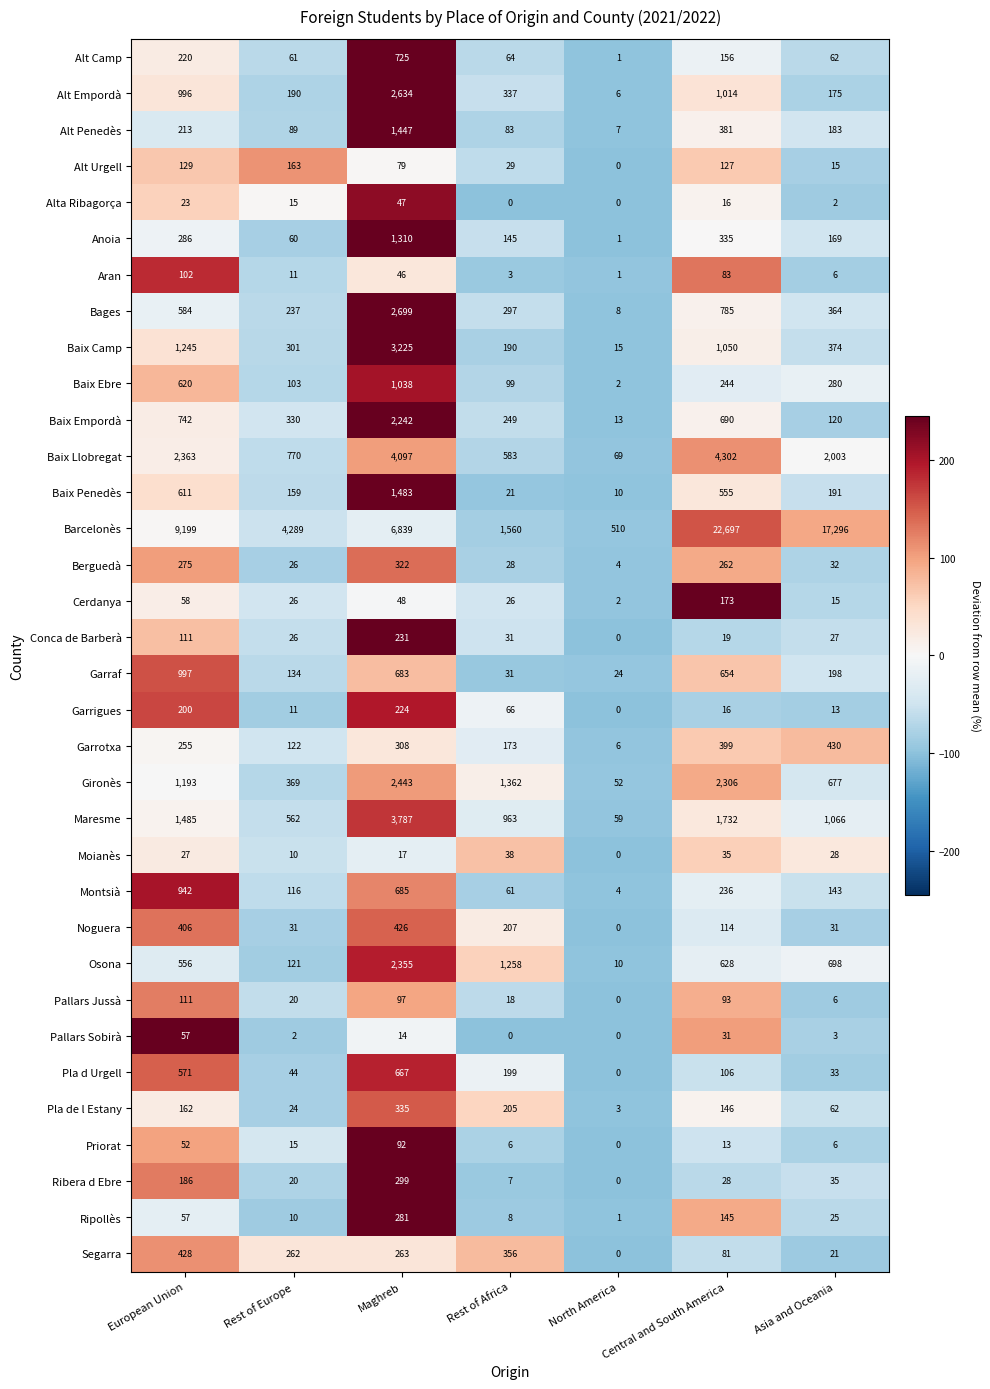

List the series in order of their peak value, highest first.

Barcelonès, Baix Llobregat, Maresme, Baix Camp, Bages, Alt Empordà, Gironès, Osona, Baix Empordà, Baix Penedès, Alt Penedès, Anoia, Baix Ebre, Garraf, Montsià, Alt Camp, Pla d Urgell, Garrotxa, Segarra, Noguera, Pla de l Estany, Berguedà, Ribera d Ebre, Ripollès, Conca de Barberà, Garrigues, Cerdanya, Alt Urgell, Pallars Jussà, Aran, Priorat, Pallars Sobirà, Alta Ribagorça, Moianès